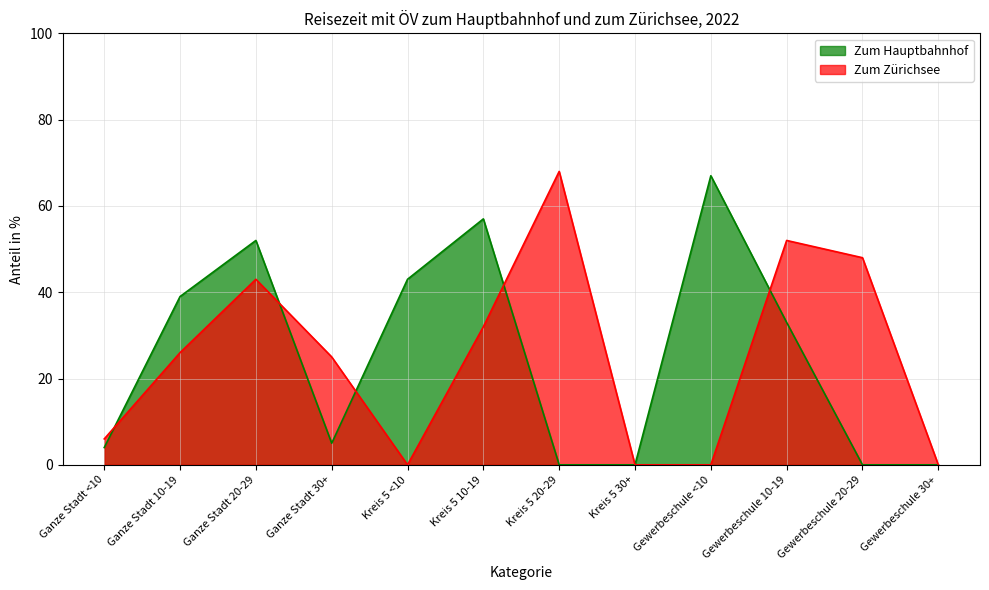

How many interior local peaks does the Zum Hauptbahnhof series have?

3